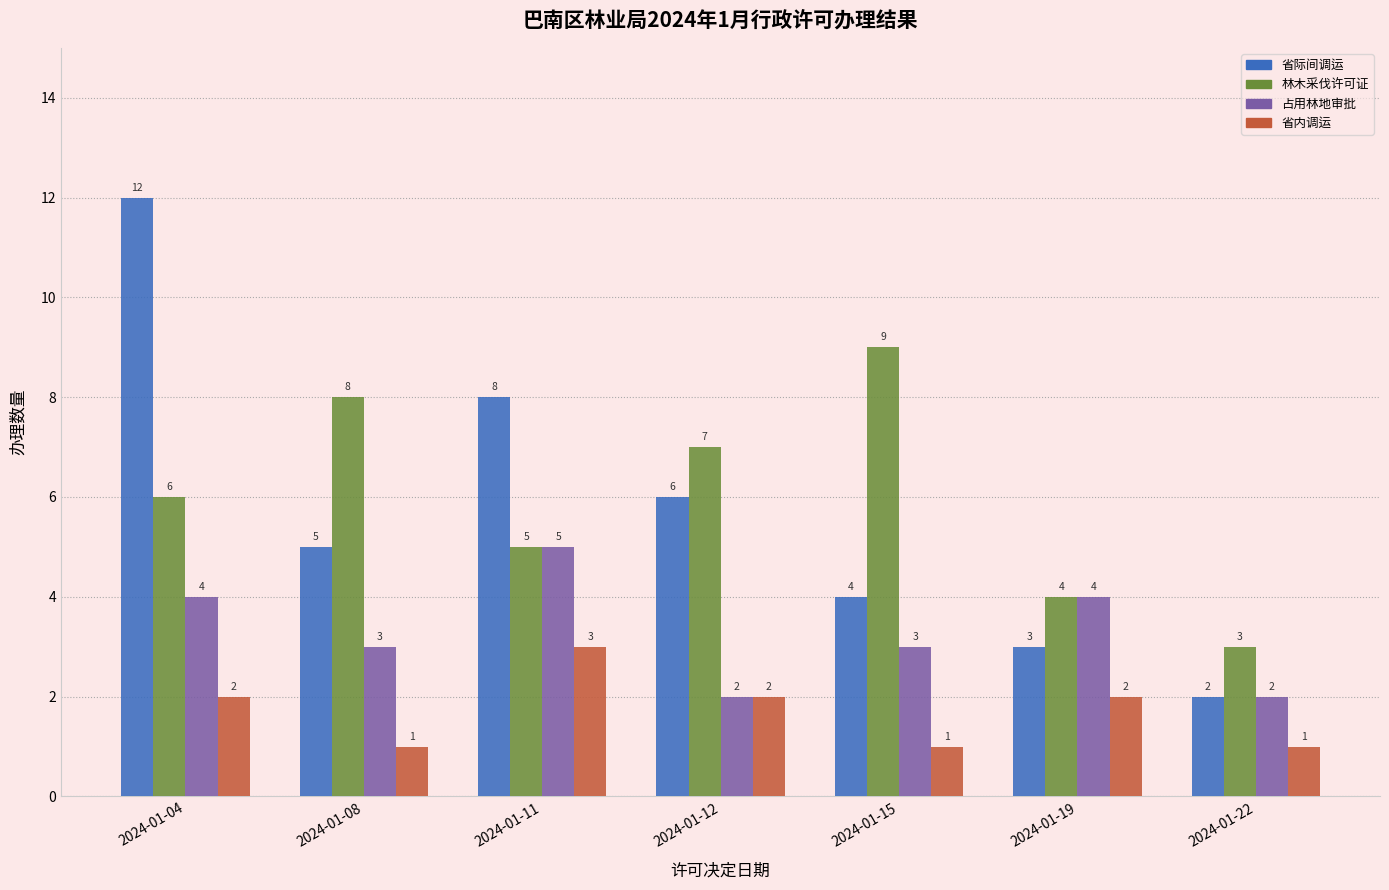

What is the total value across all series at 2024-01-08?

17